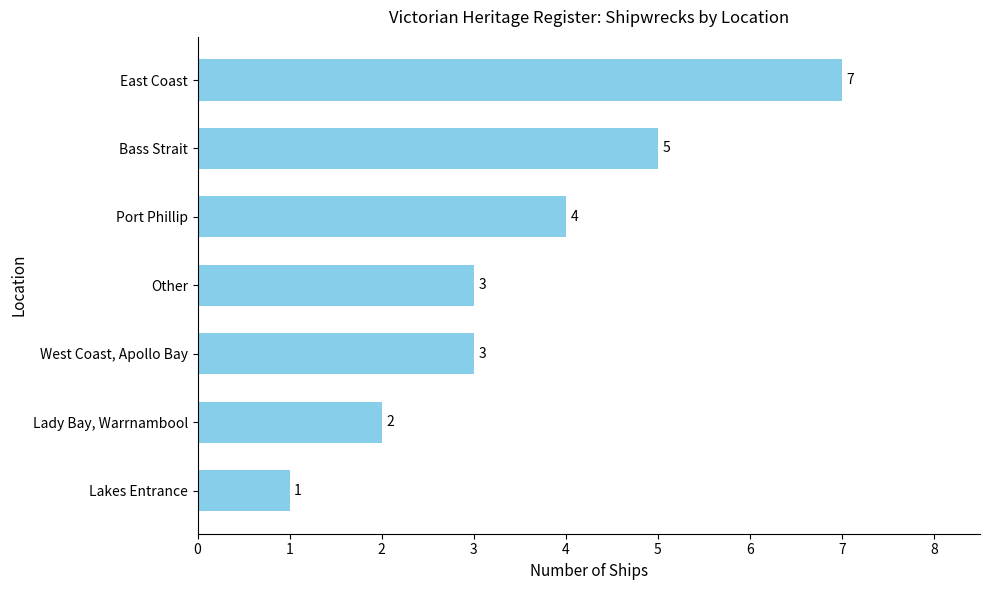

The chart shows a value of 3 at Lady Bay, Warrnambool. True or false?

False